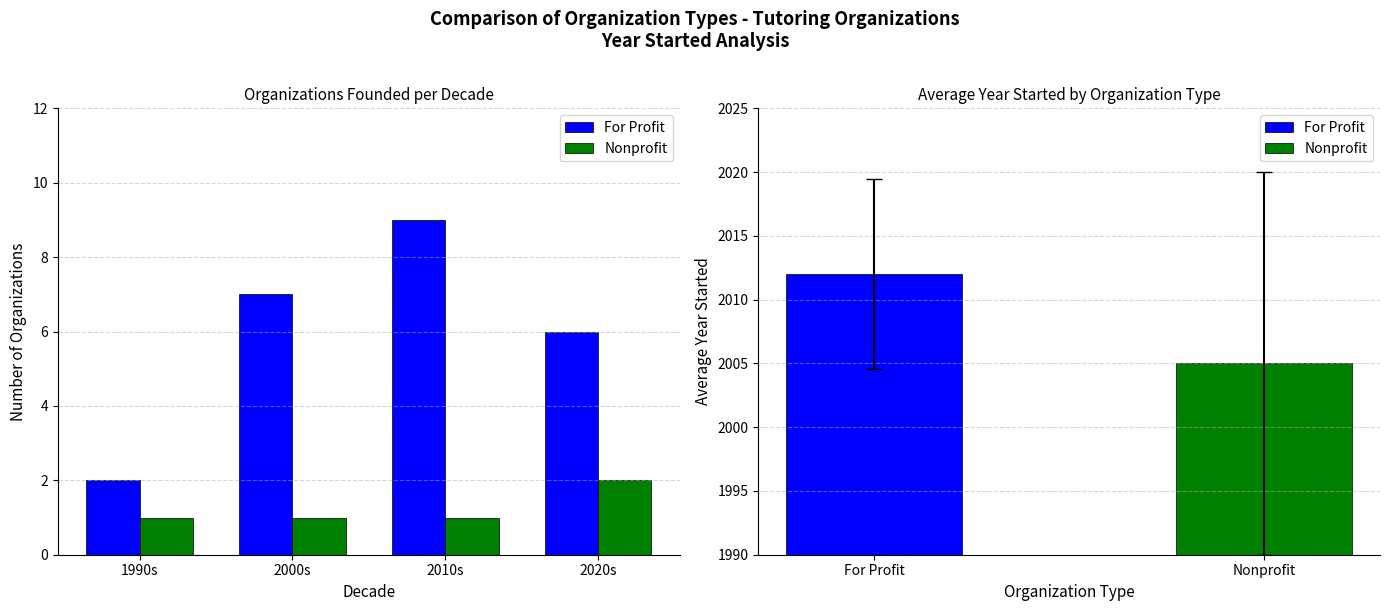

What is the minimum value shown in the chart?

1